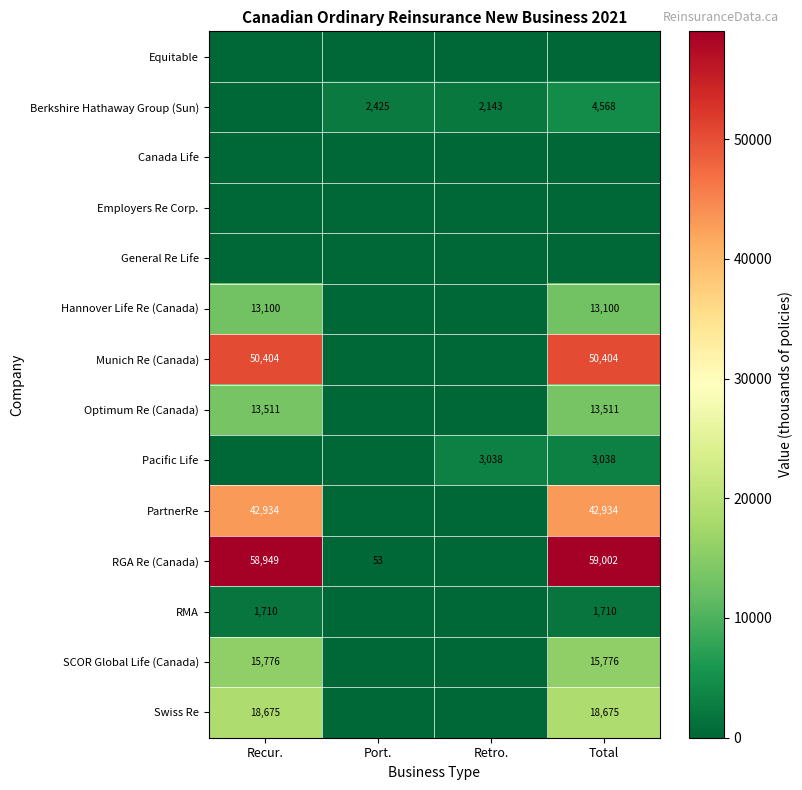

True or false: PartnerRe has a value of 42934 at Recur..

True